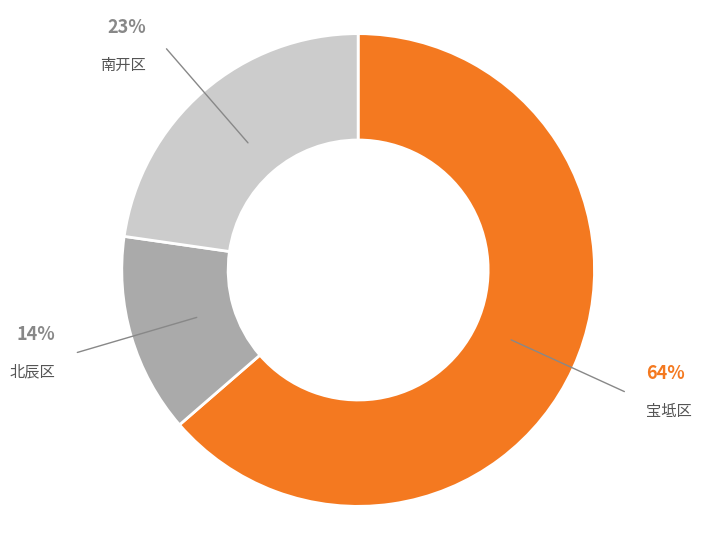

To the nearest percent, what is the average slice percentage?

33%